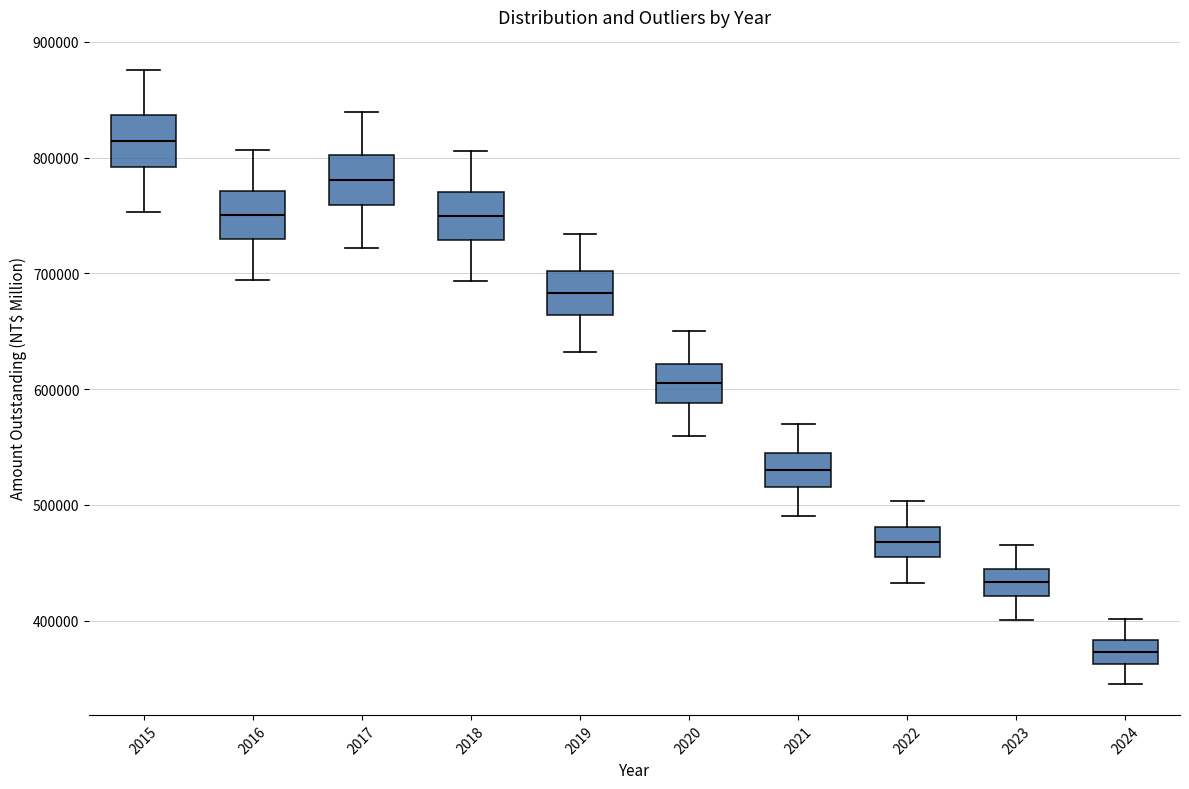

Reading left to right, read every box against the y-axis: the position of its median line, the range the box covers, and the ends of its whiskers. The values are not printed on the chart, so give them approximately, as read against the axis.

2015: median 810000, box 790000 to 840000, whiskers 750000 to 880000
2016: median 750000, box 730000 to 770000, whiskers 690000 to 810000
2017: median 780000, box 760000 to 800000, whiskers 720000 to 840000
2018: median 750000, box 730000 to 770000, whiskers 690000 to 810000
2019: median 680000, box 660000 to 700000, whiskers 630000 to 730000
2020: median 600000, box 590000 to 620000, whiskers 560000 to 650000
2021: median 530000, box 520000 to 540000, whiskers 490000 to 570000
2022: median 470000, box 460000 to 480000, whiskers 430000 to 500000
2023: median 430000, box 420000 to 440000, whiskers 400000 to 470000
2024: median 370000, box 360000 to 380000, whiskers 350000 to 400000